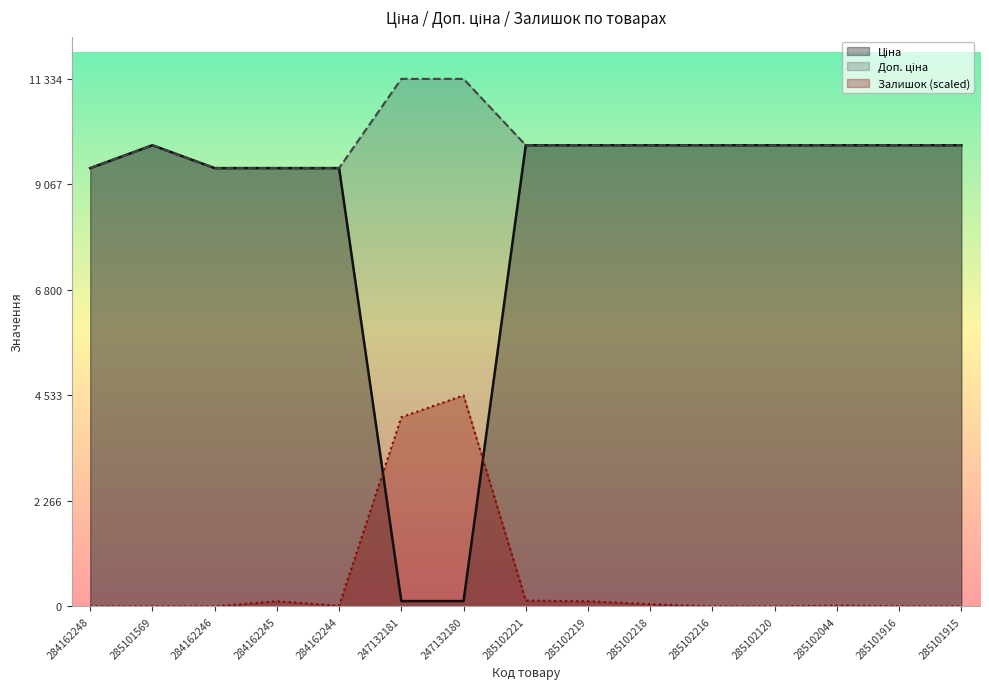

What value does the Ціна series have at 285101916?

9908.5